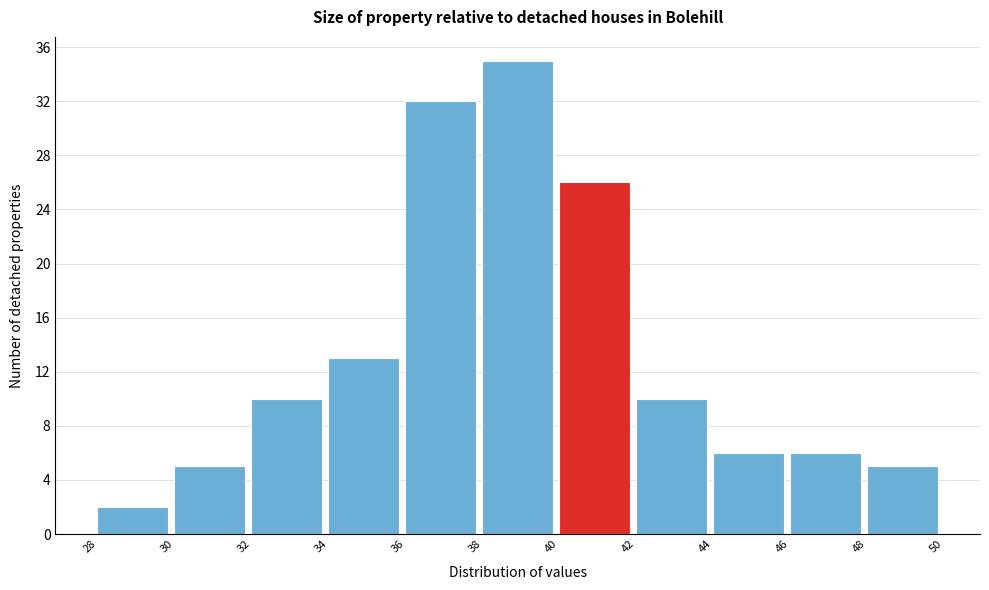

Reading left to right, transcribe all the data shown in this chart.

28=2	30=5	32=10	34=13	36=32	38=35	40=26	42=10	44=6	46=6	48=5